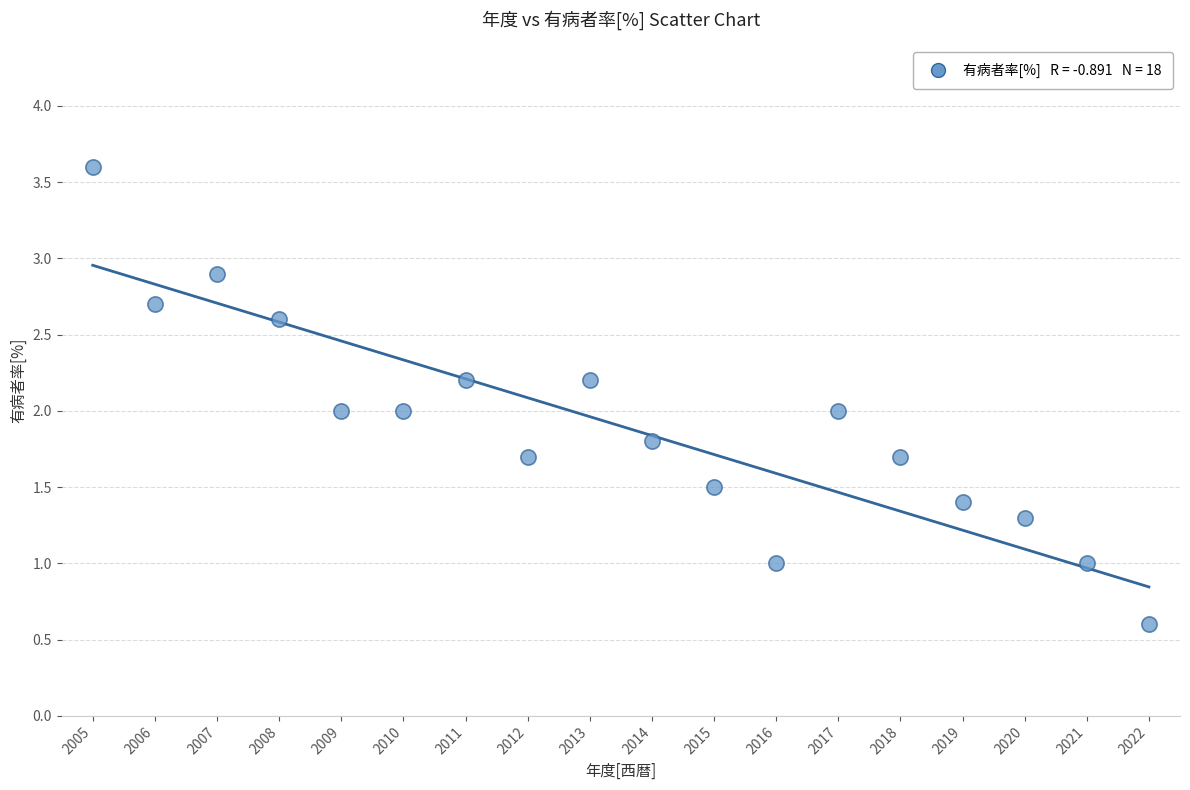

What is the range of X values (max minus min)?

17.0